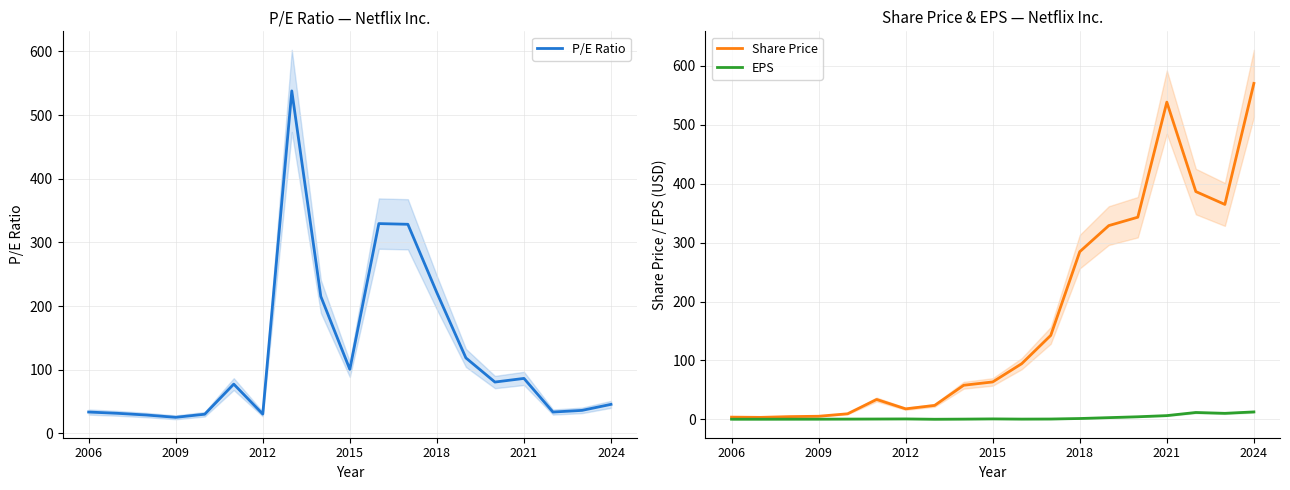

What is the maximum value for P/E Ratio?

537.9